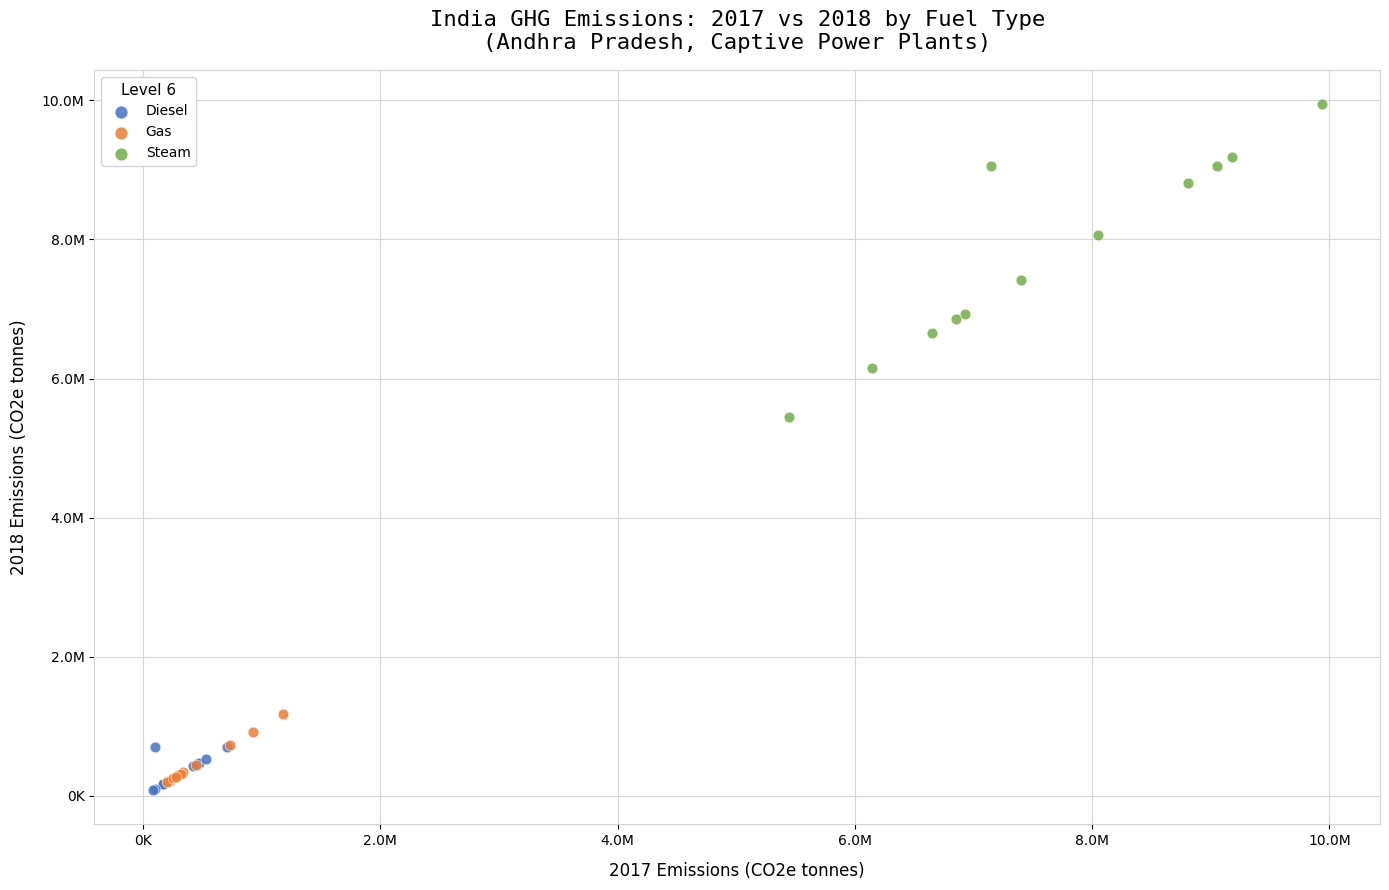

What are all the series names shown in the legend?

Diesel, Gas, Steam